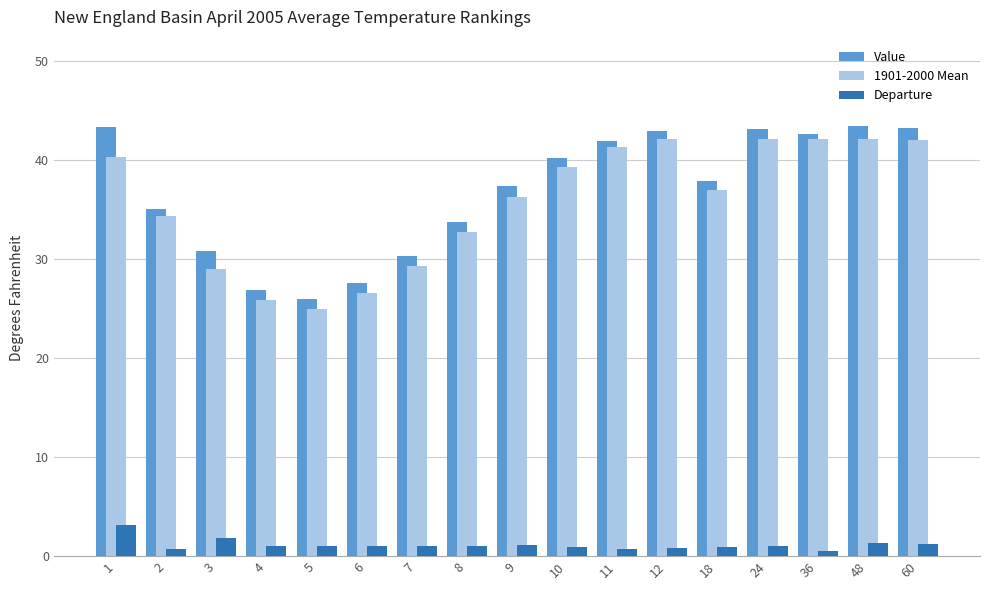

How many bars are there in total?

51